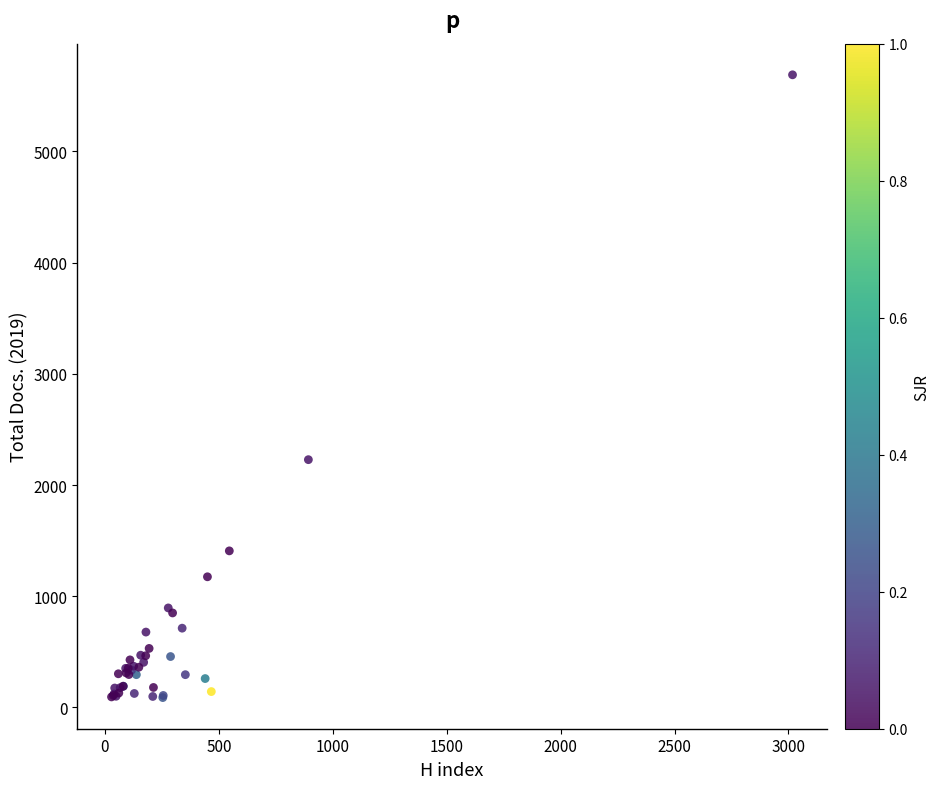

What Y value in the scatter plot is closest to 2888?

2228